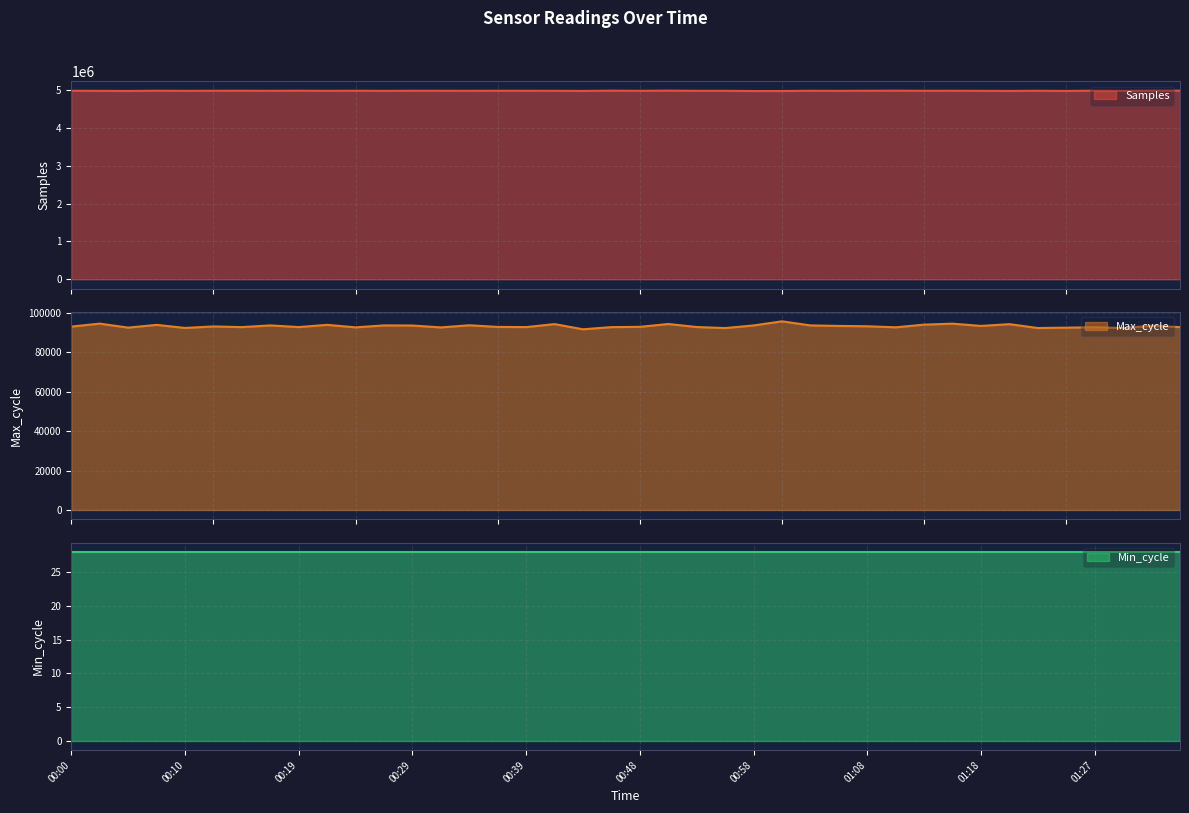

What is the label of the 29th point from the left?

01:08